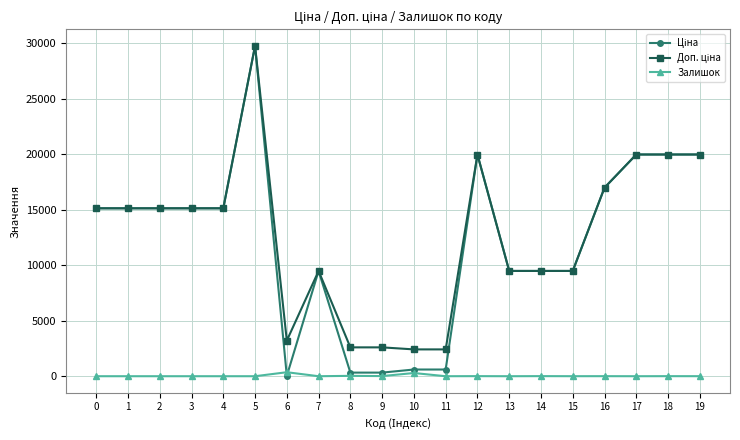

At which category is the sum across all series the highest?

5